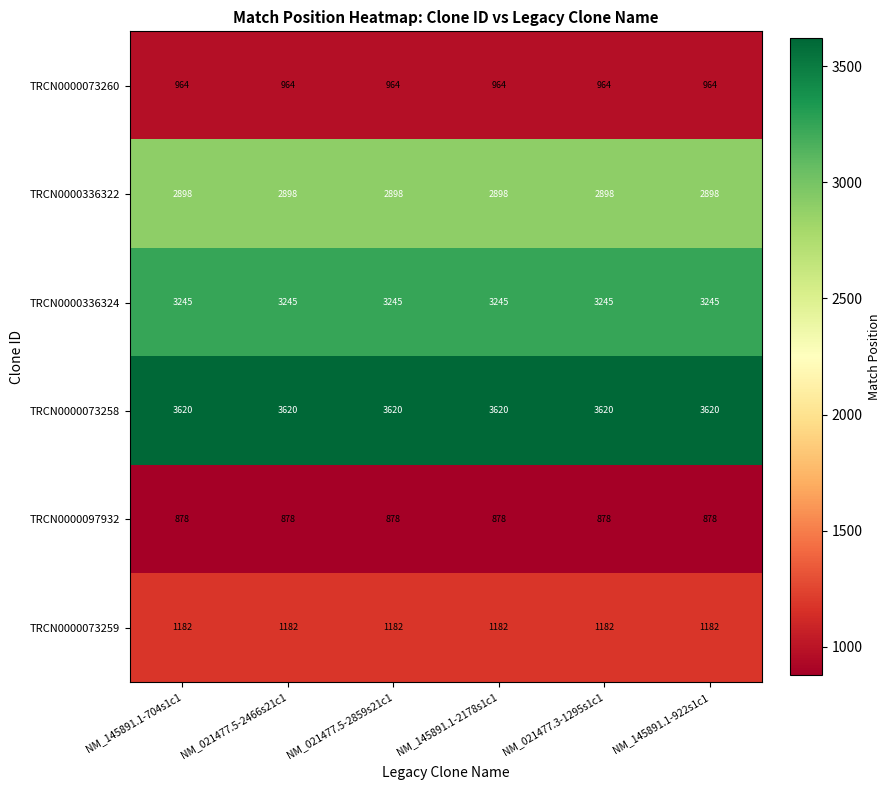

What is the average value of the TRCN0000073258 series?

3620